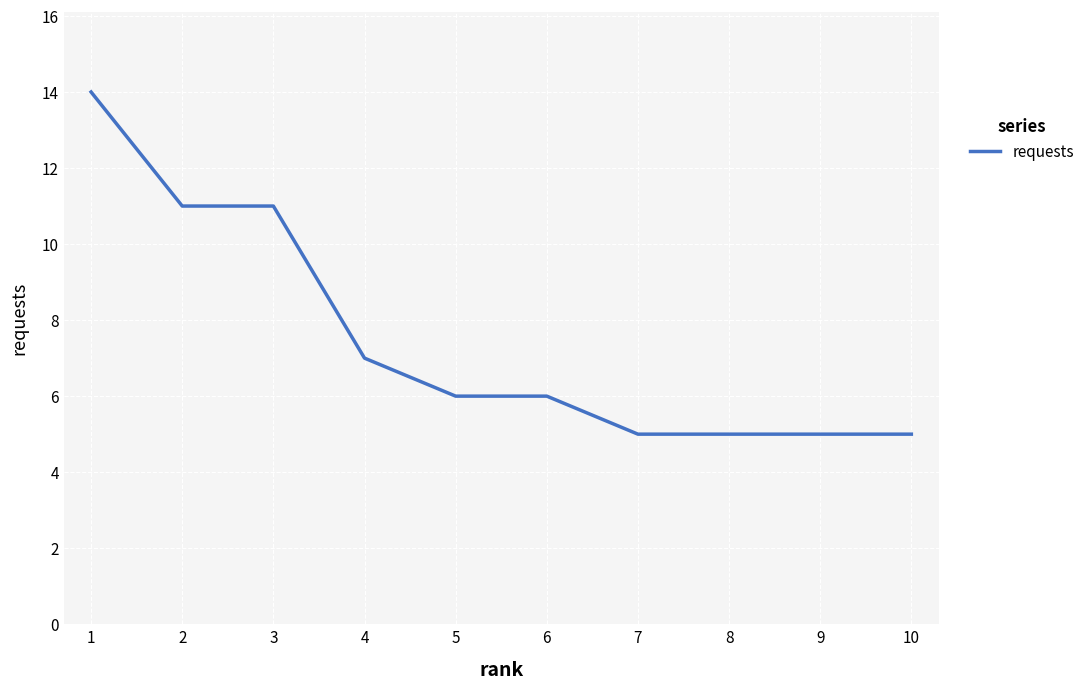

What is the change in value from 2 to 9?

-6